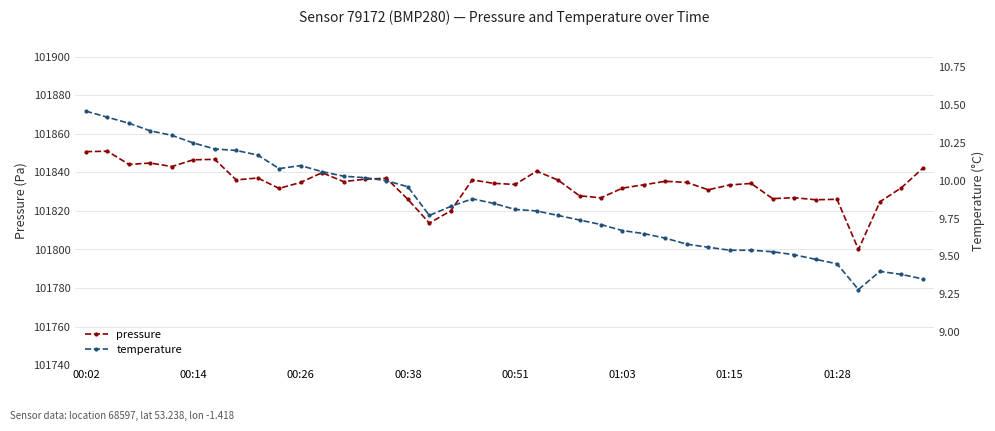

True or false: temperature and pressure cross at least once.

False